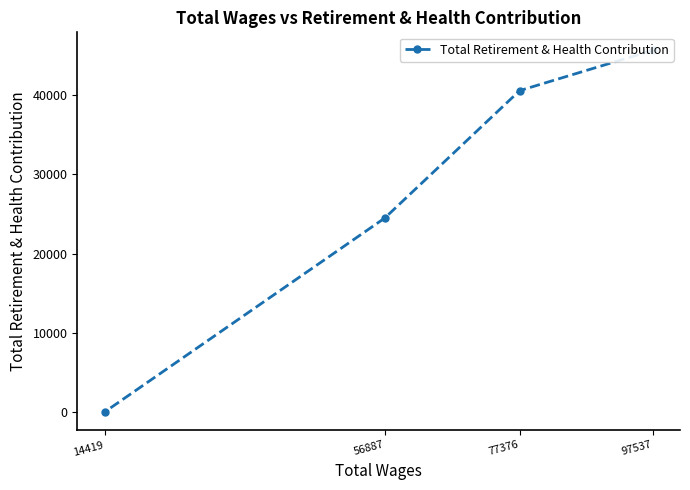

Between 97537 and 14419, which is larger?

97537